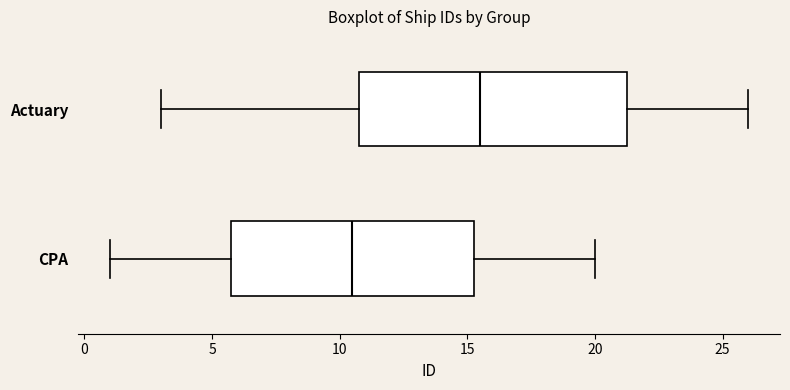

Which box has the furthest to the left median line?

CPA